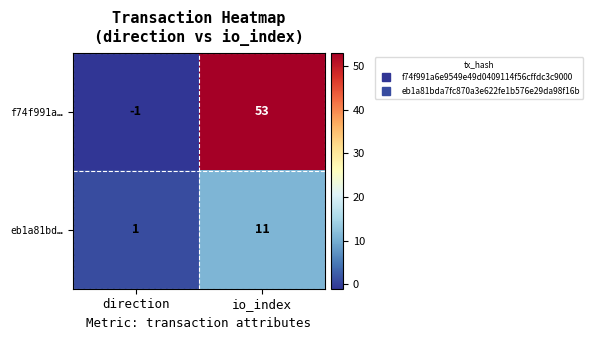

At which category does the chart reach its peak across all series?

io_index